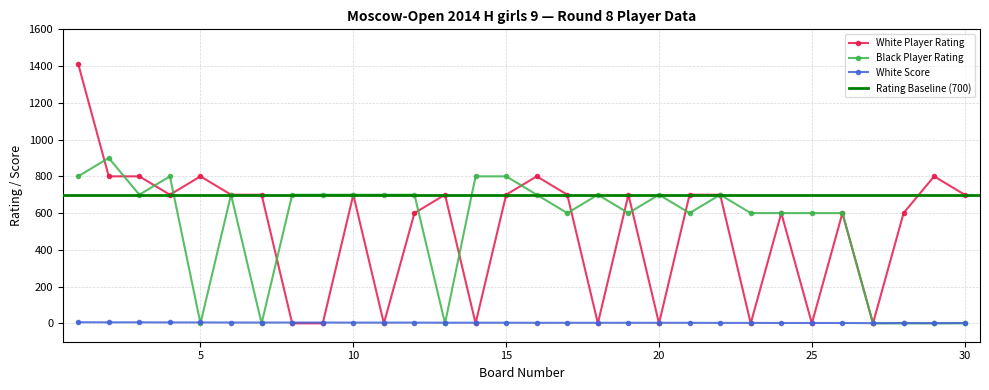

How many values in Black Player Rating are above zero?

23